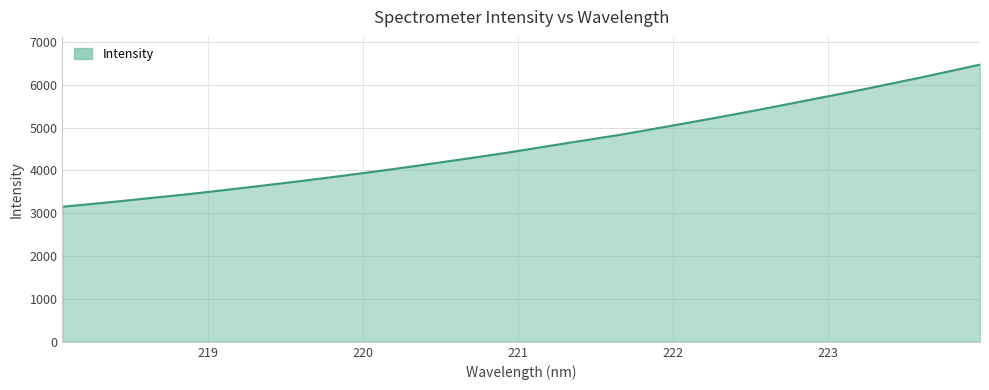

What is the sum of all values?

146819.7